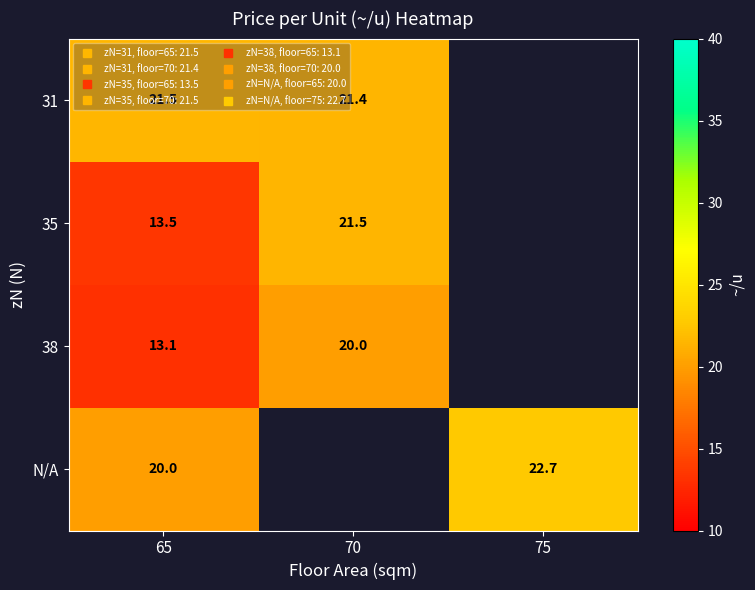

What is the difference between the maximum and minimum values in the N/A series?

2.7